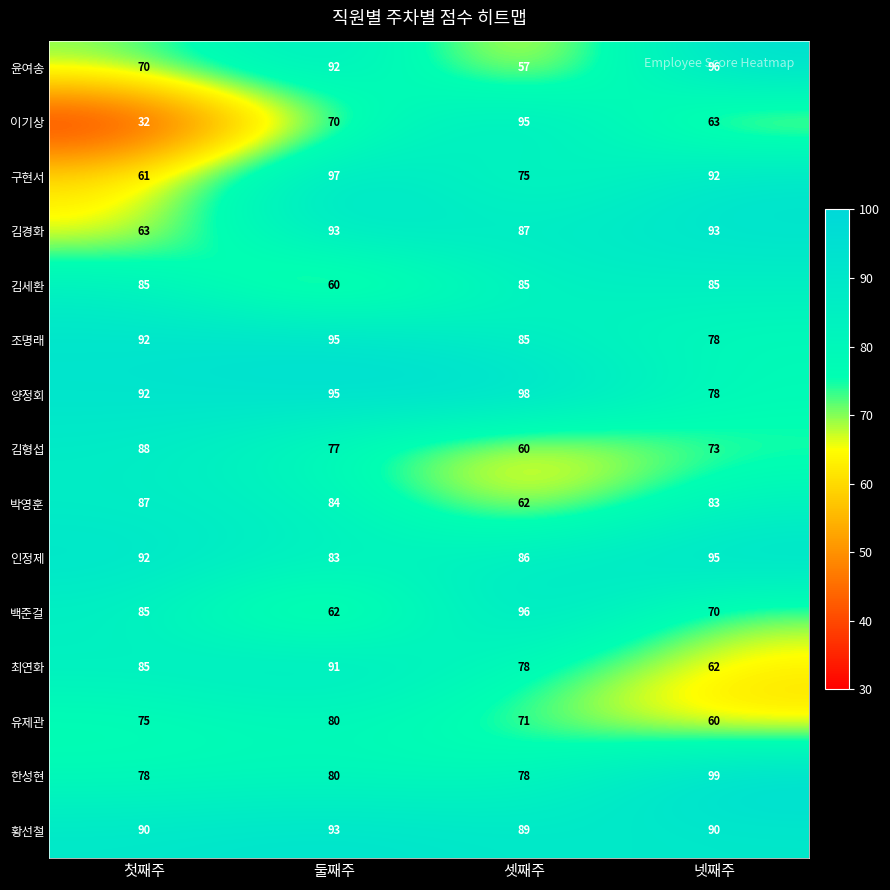

Which category has the lowest value across all series?

첫째주